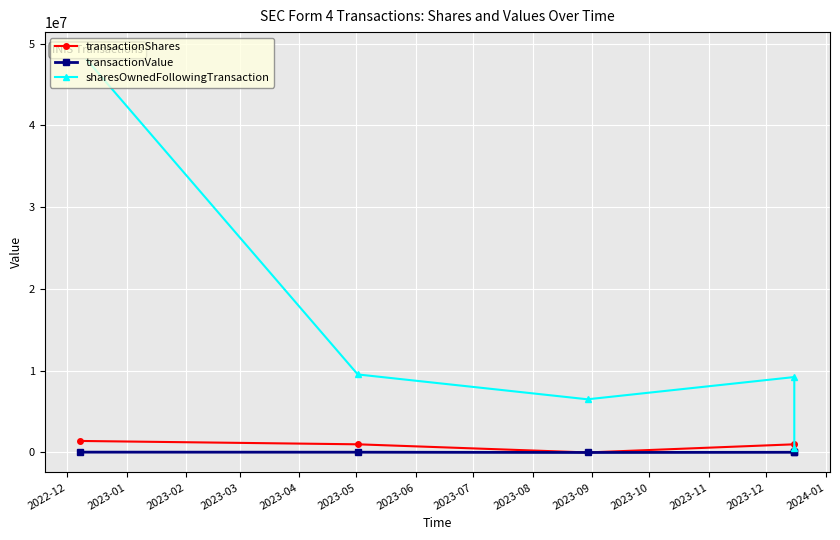

Which series has the widest spread of values?

sharesOwnedFollowingTransaction